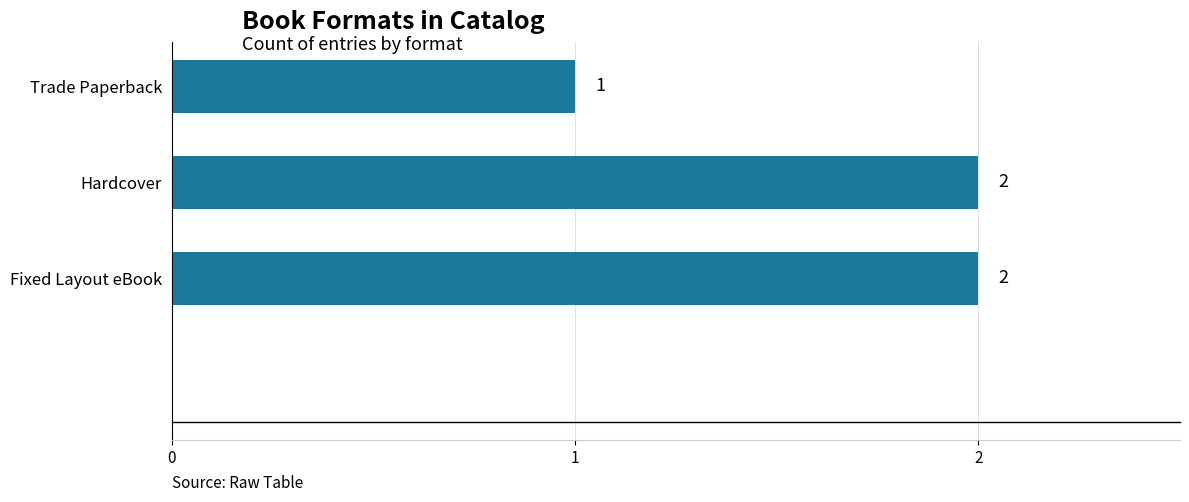

Are the bars horizontal?

Yes